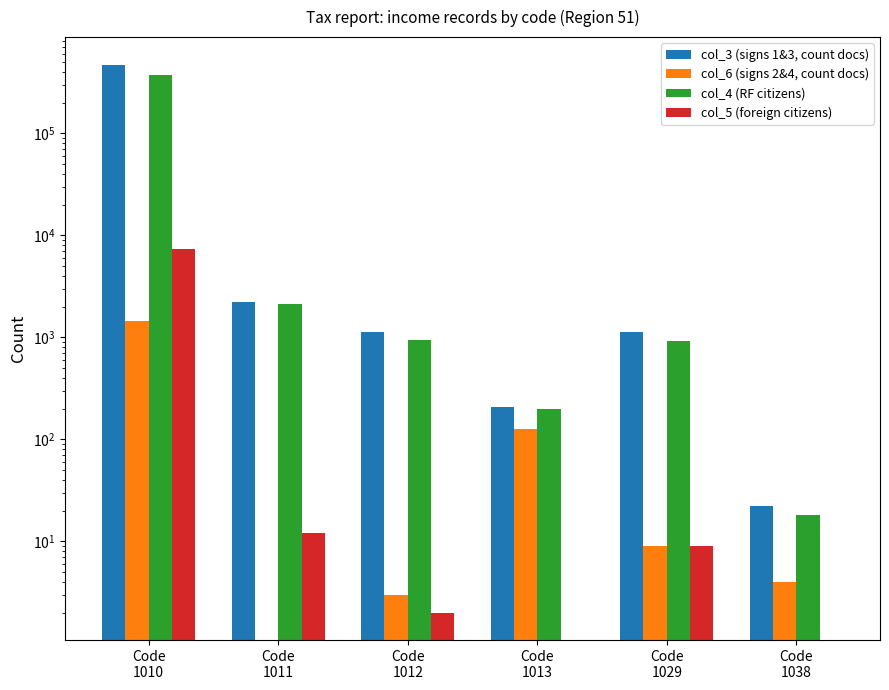

Reading left to right, transcribe all the data shown in this chart.

col_3 (signs 1&3, count docs): Code
1010=473761	Code
1011=2206	Code
1012=1117	Code
1013=209	Code
1029=1121	Code
1038=22
col_6 (signs 2&4, count docs): Code
1010=1457	Code
1011=0	Code
1012=3	Code
1013=126	Code
1029=9	Code
1038=4
col_4 (RF citizens): Code
1010=370861	Code
1011=2104	Code
1012=942	Code
1013=200	Code
1029=927	Code
1038=18
col_5 (foreign citizens): Code
1010=7319	Code
1011=12	Code
1012=2	Code
1013=0	Code
1029=9	Code
1038=0